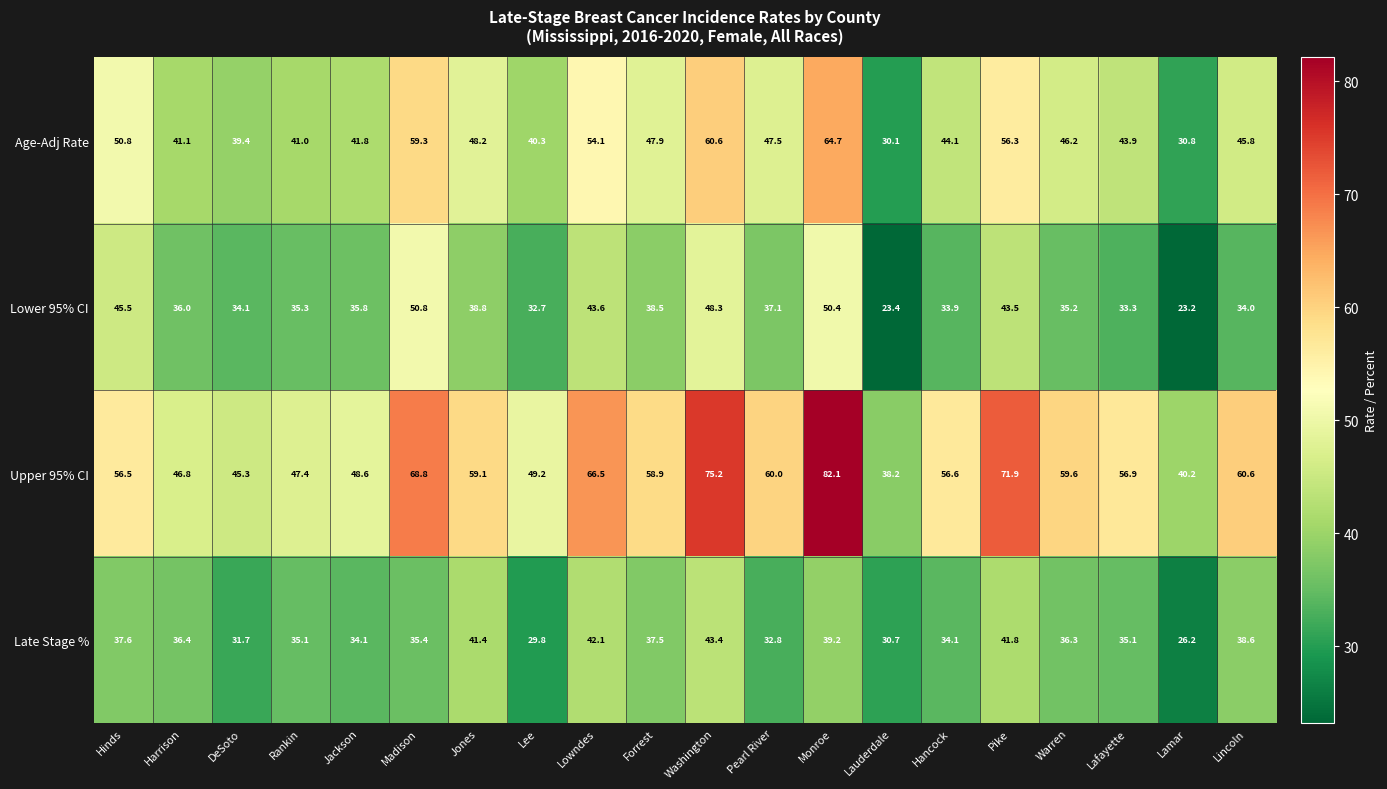

What is the minimum value shown in the chart?

23.2